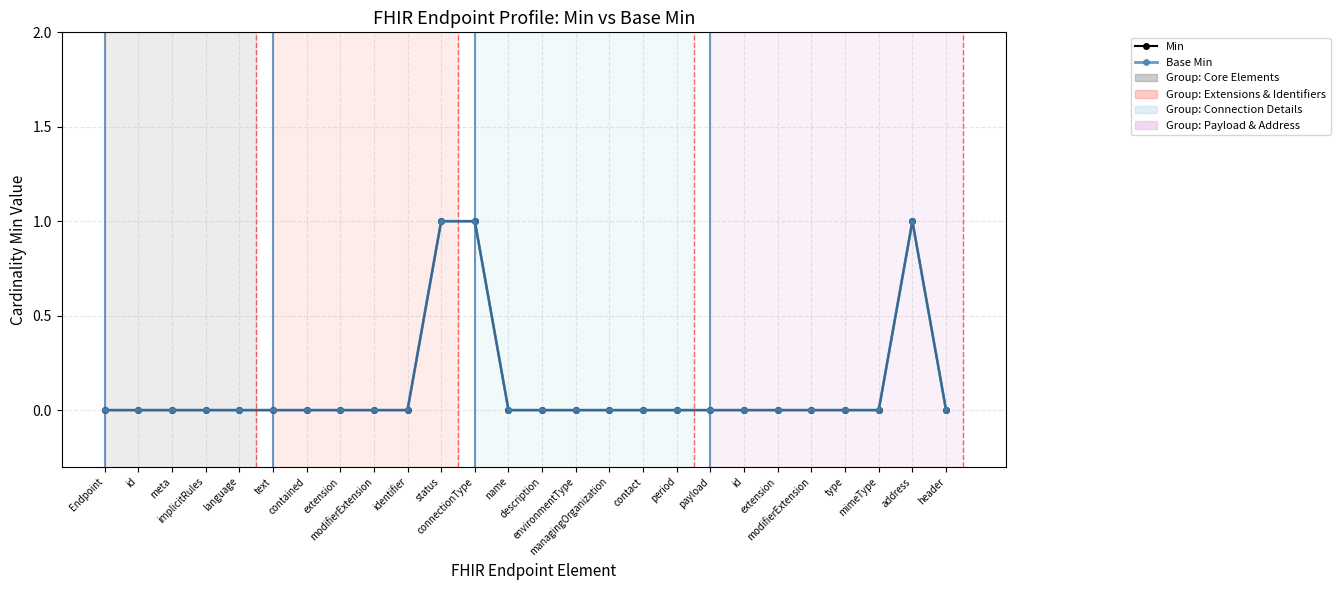

True or false: Base Min has more than 1 interior local peaks.

False